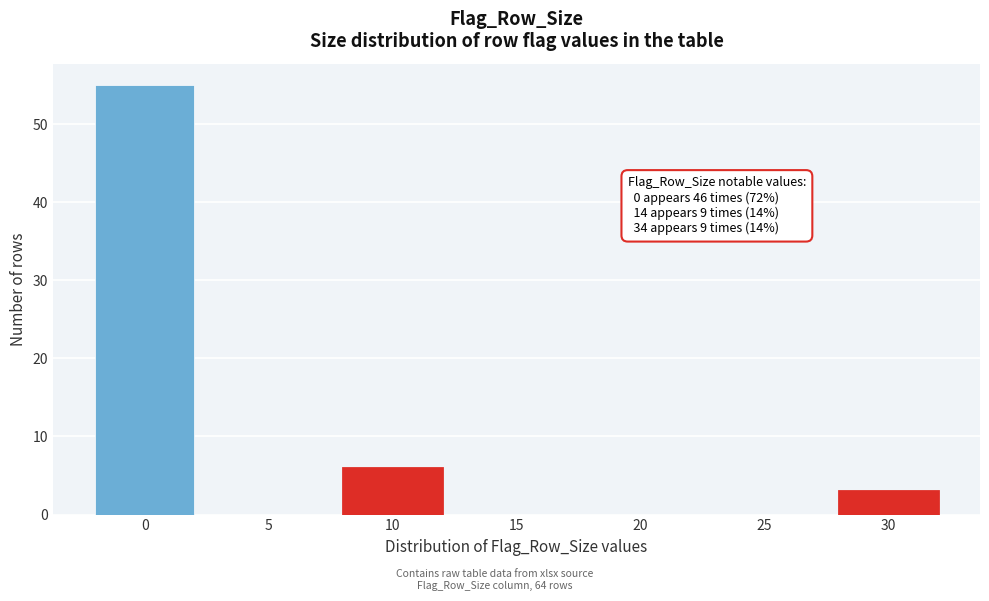

Reading left to right, transcribe all the data shown in this chart.

0=55	5=0	10=6	15=0	20=0	25=0	30=3